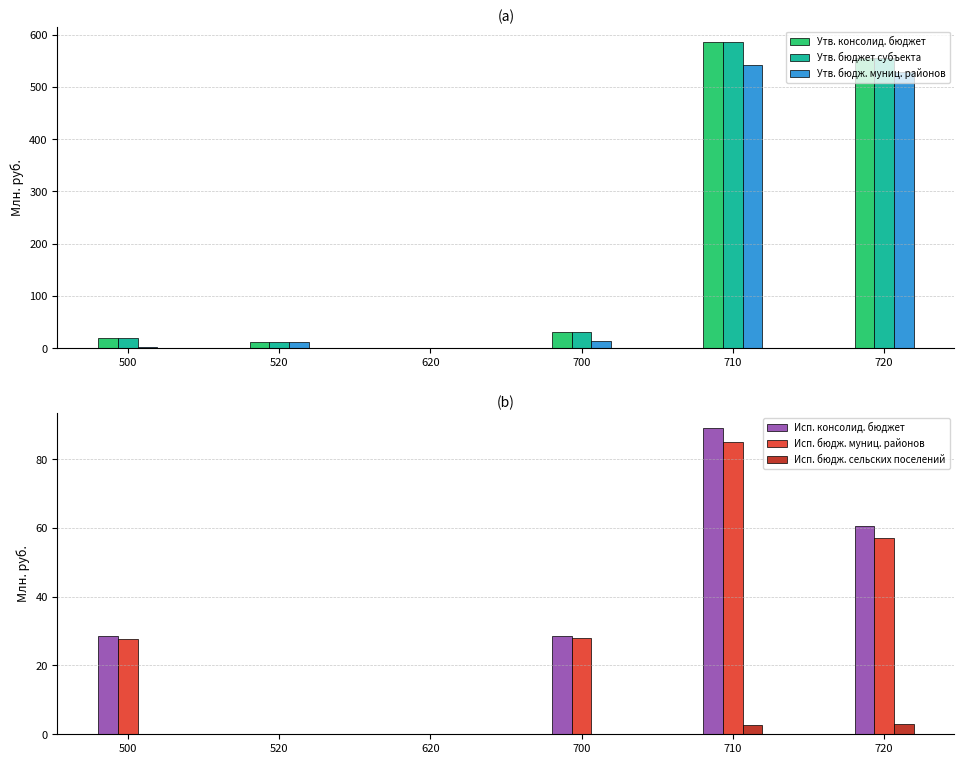

What are all the series names shown in the legend?

Утв. консолид. бюджет, Утв. бюджет субъекта, Утв. бюдж. муниц. районов, Исп. консолид. бюджет, Исп. бюдж. муниц. районов, Исп. бюдж. сельских поселений